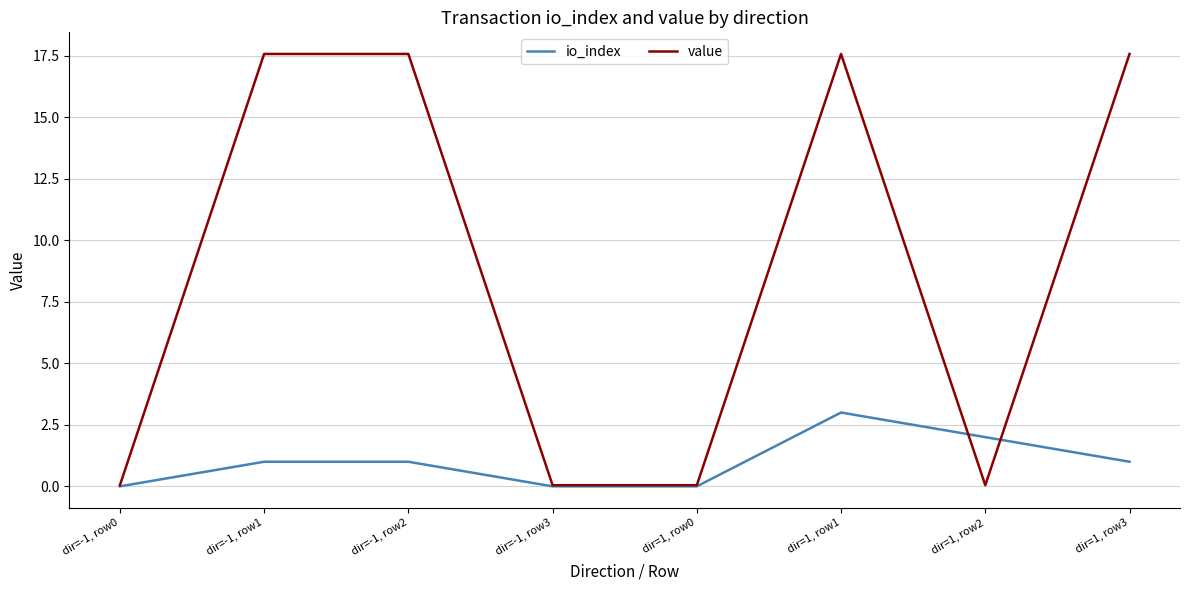

Where does the value series first go above 17?

dir=-1, row1